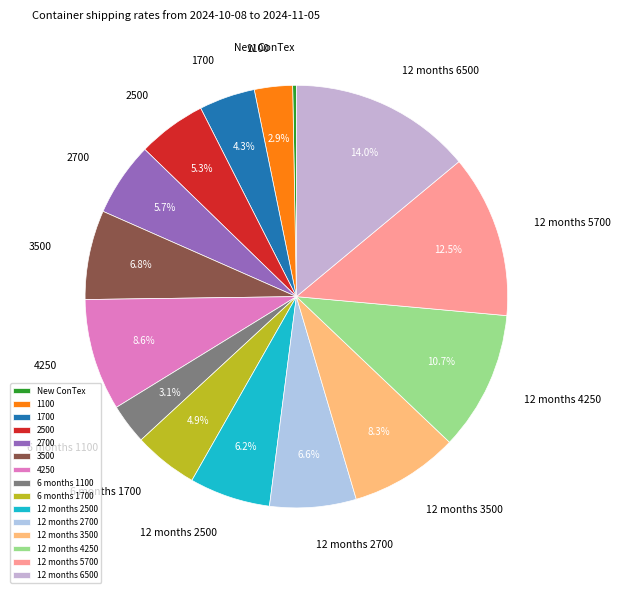

Is 1700 the majority of the pie?

No